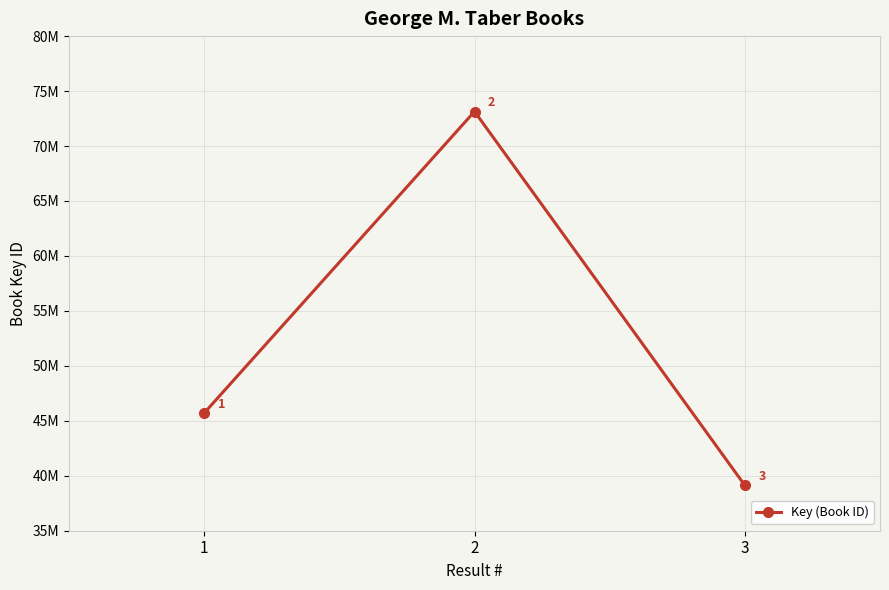

Reading left to right, extract all data points from this chart.

45706436	73140743	39126725